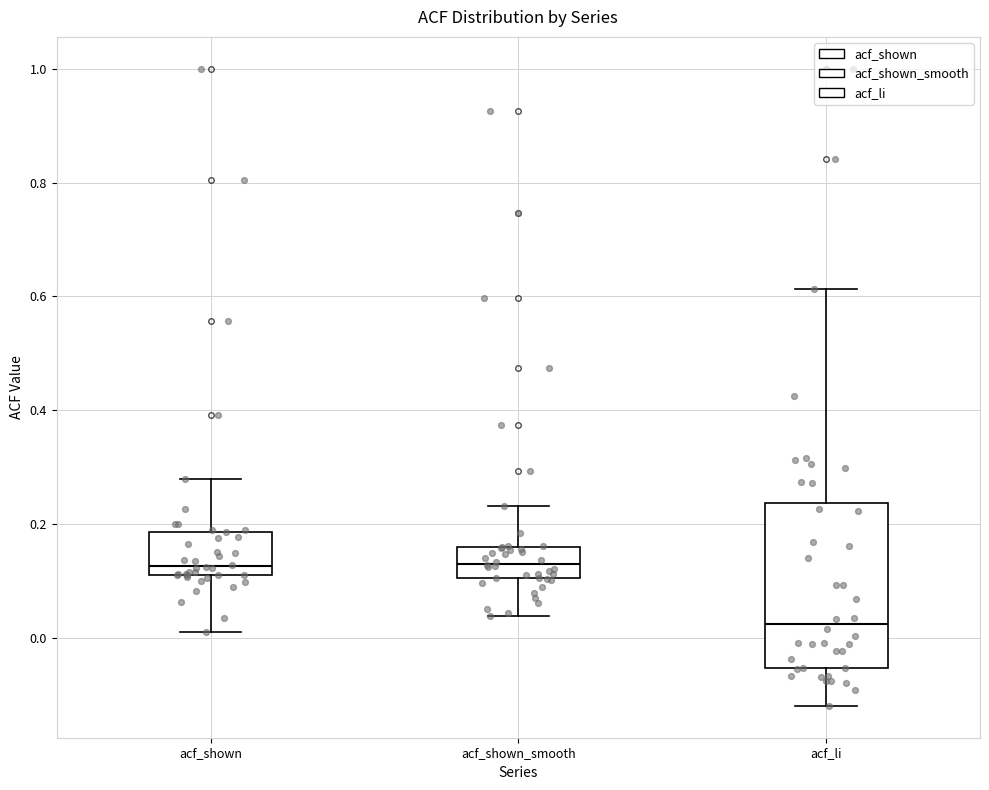

Which box is the tallest, from its lower edge to its upper edge?

acf_li